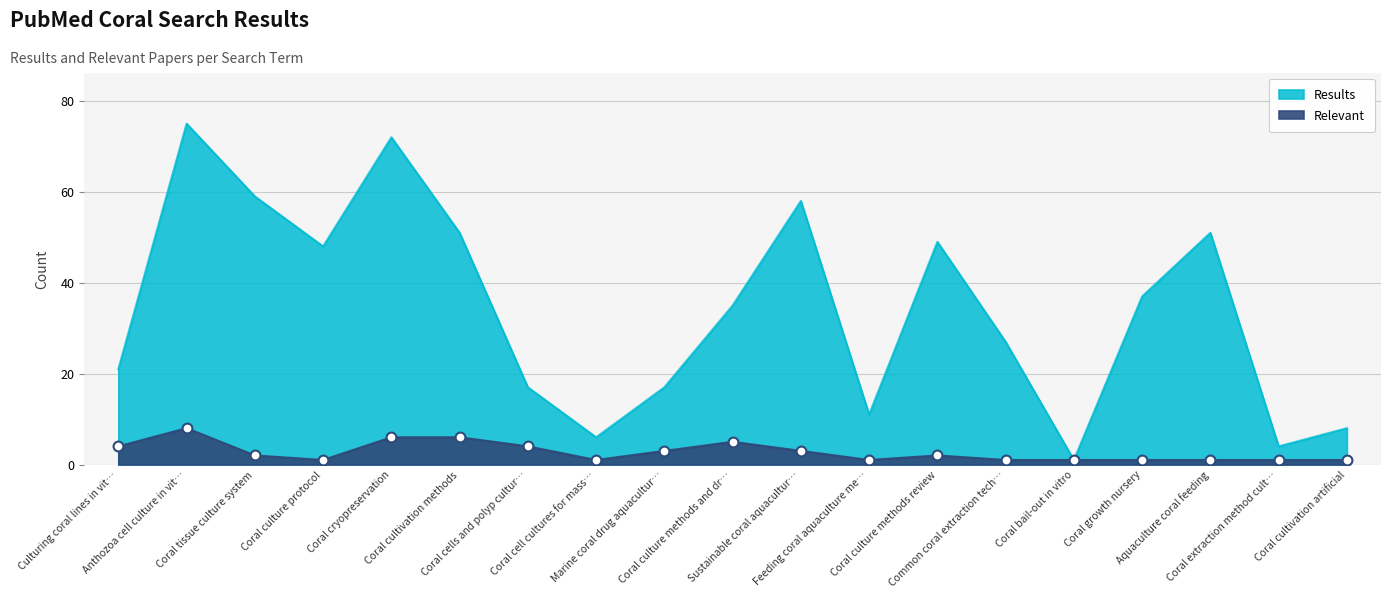

What are all the series names shown in the legend?

Results, Relevant